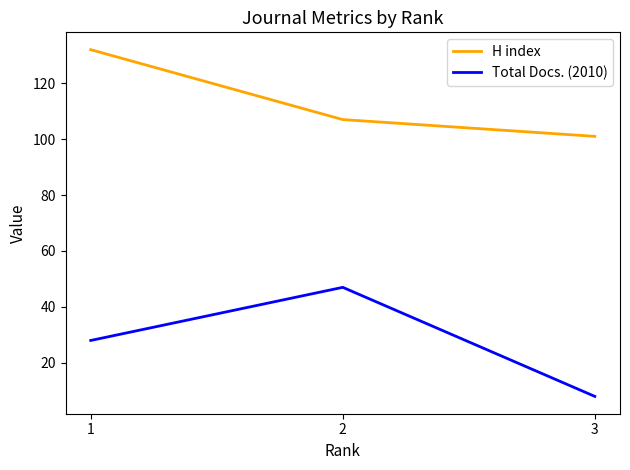

Is the value of H index at 1 greater than the value of Total Docs. (2010) at 3?

Yes